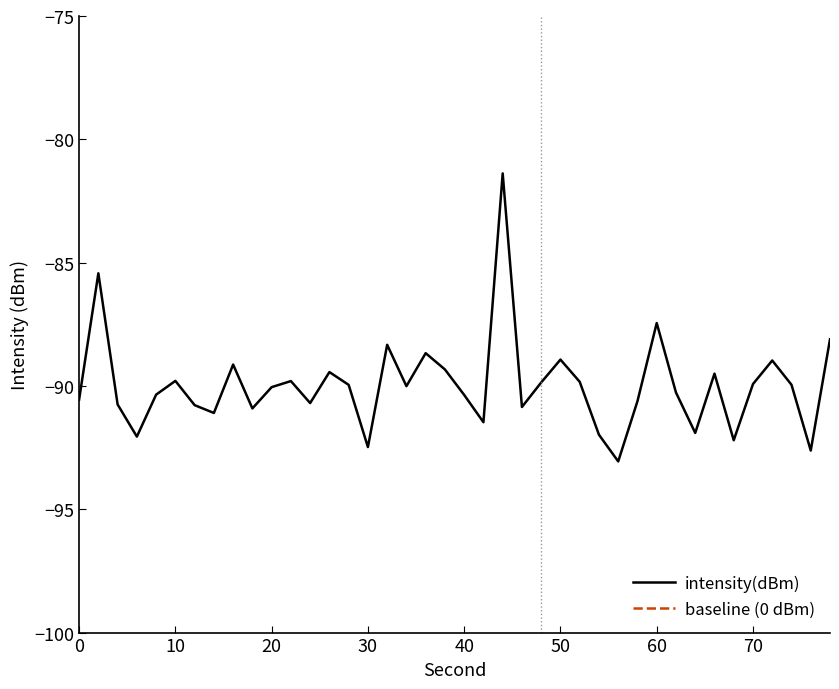

Reading left to right, what are all the values shown in this chart?

intensity(dBm): -90.6	-85.4	-90.8	-92.1	-90.4	-89.8	-90.8	-91.1	-89.1	-90.9	-90.0	-89.8	-90.7	-89.4	-90.0	-92.5	-88.3	-90.0	-88.7	-89.3	-90.4	-91.5	-81.4	-90.9	-89.9	-88.9	-89.8	-92.0	-93.1	-90.6	-87.4	-90.3	-91.9	-89.5	-92.2	-89.9	-89.0	-90.0	-92.6	-88.1
baseline (0 dBm): 0.0	0.0	0.0	0.0	0.0	0.0	0.0	0.0	0.0	0.0	0.0	0.0	0.0	0.0	0.0	0.0	0.0	0.0	0.0	0.0	0.0	0.0	0.0	0.0	0.0	0.0	0.0	0.0	0.0	0.0	0.0	0.0	0.0	0.0	0.0	0.0	0.0	0.0	0.0	0.0